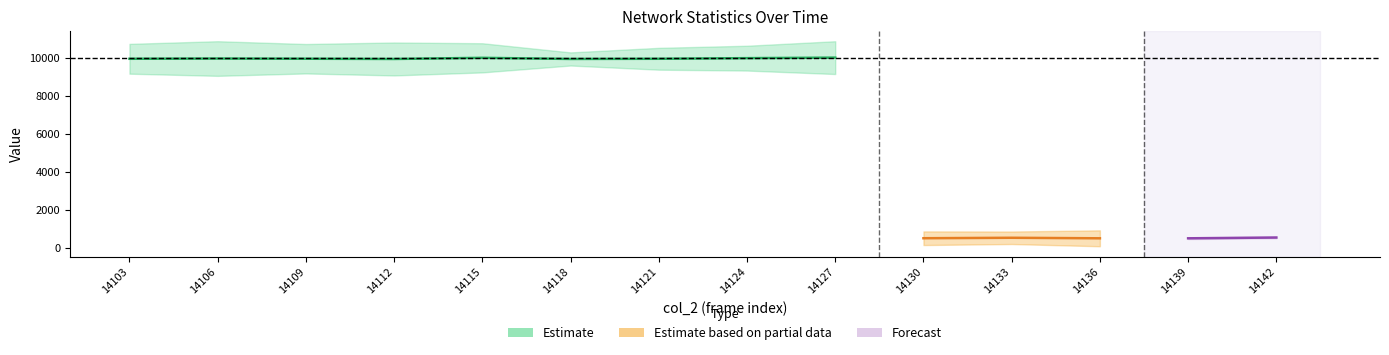

Which category has the highest value across all series?

14106